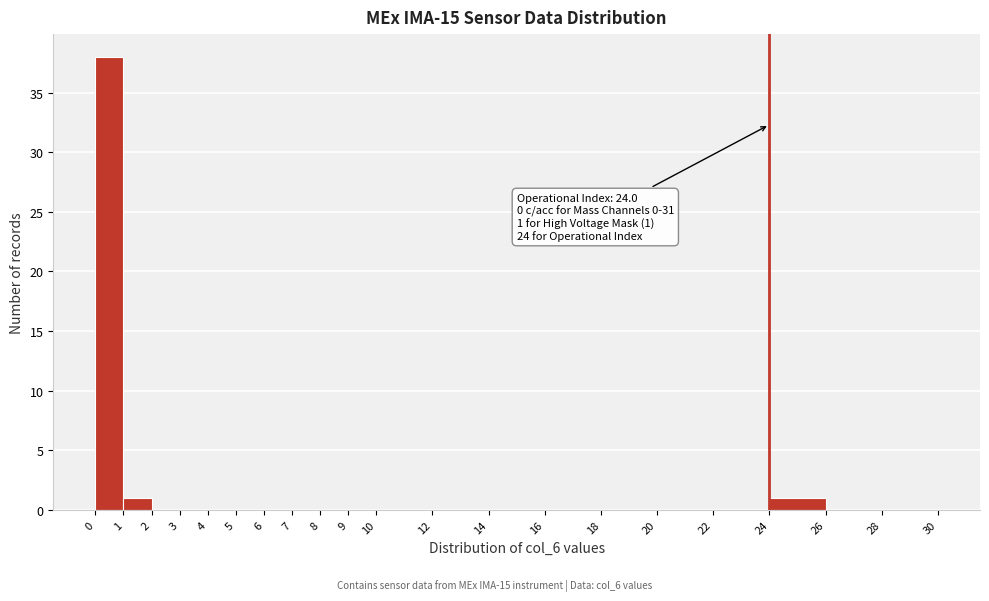

Over which range of the x-axis is the bar tallest?

0 to 1